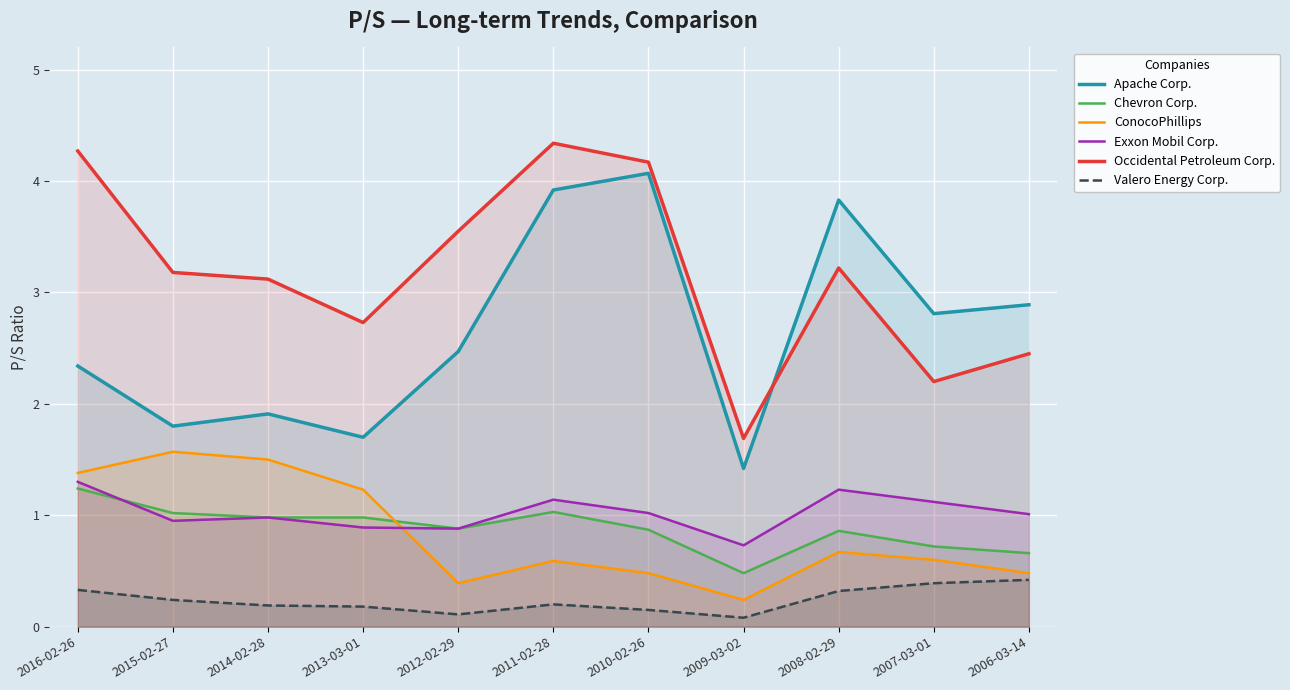

What is the label of the 6th point from the left?

2011-02-28